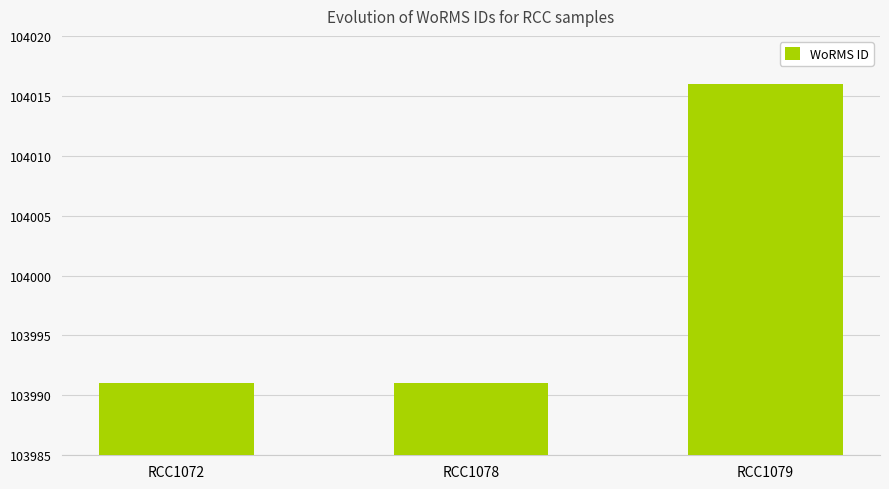

Reading left to right, list all the values displayed in this chart.

103991	103991	104016